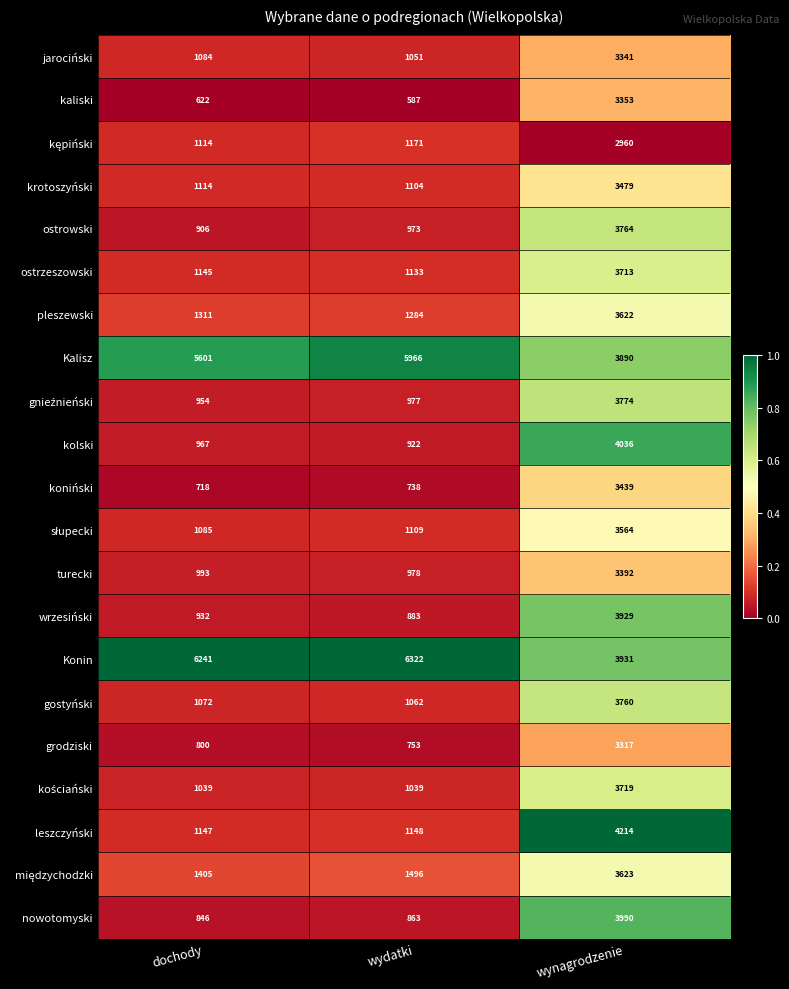

What is the difference between the highest and lowest values at dochody?

5619